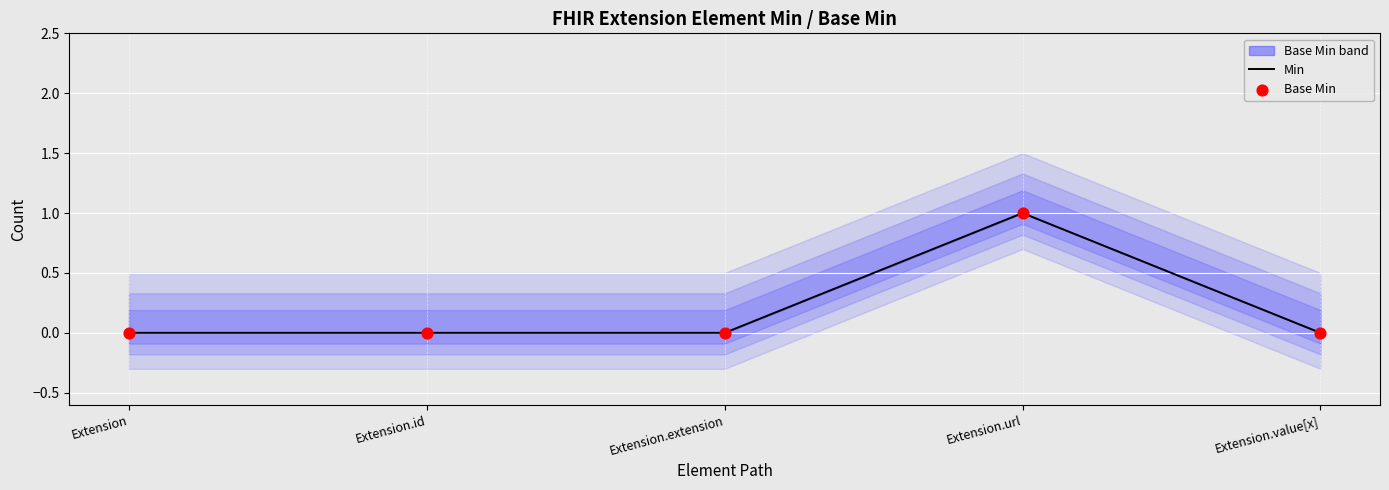

Which series reaches the minimum Y coordinate?

Min